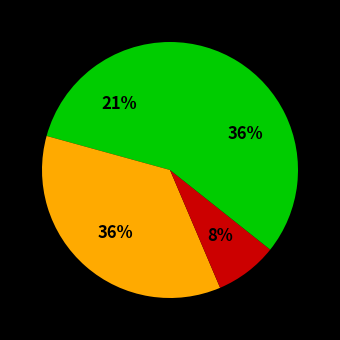

Combined, do ბაგრატ ბეთანელი and დოროთე უჩანეიშვილი account for over 50%?

Yes